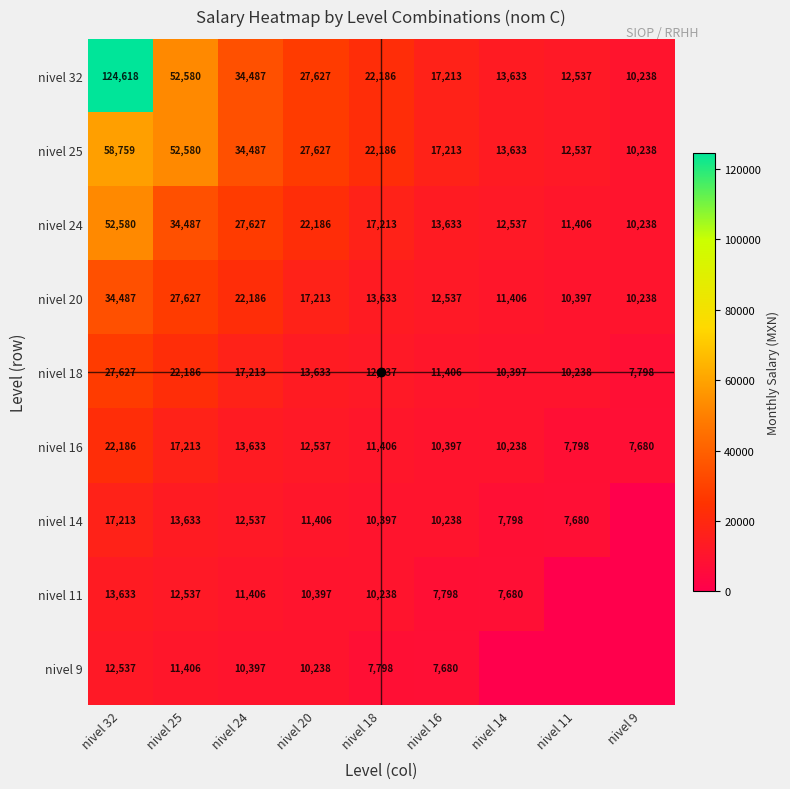

At which category is the sum across all series the highest?

nivel 32